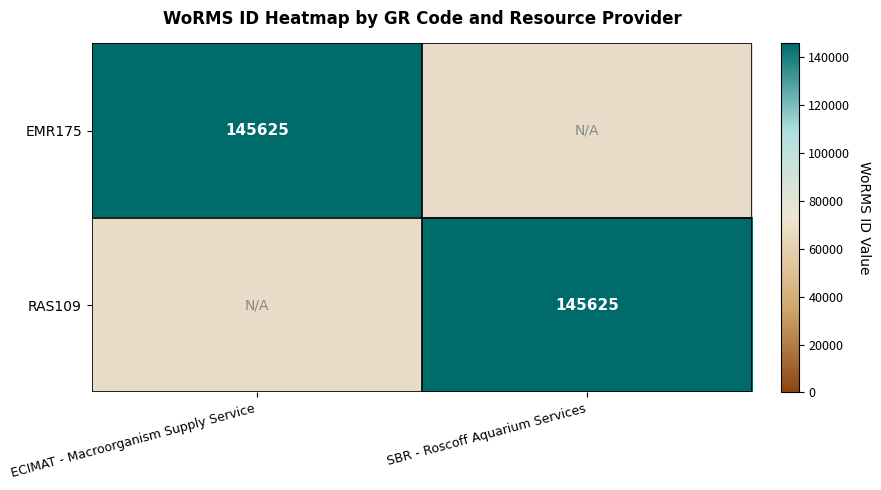

Is it true that RAS109 equals 71112 at SBR - Roscoff Aquarium Services?

False